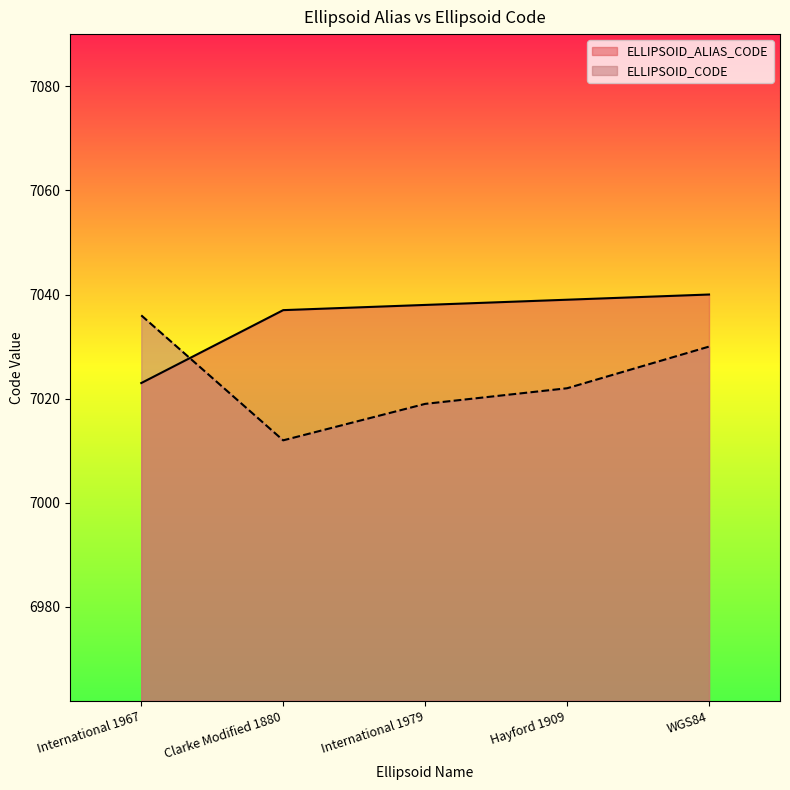

How many data points in ELLIPSOID_ALIAS_CODE are less than 7038?

2